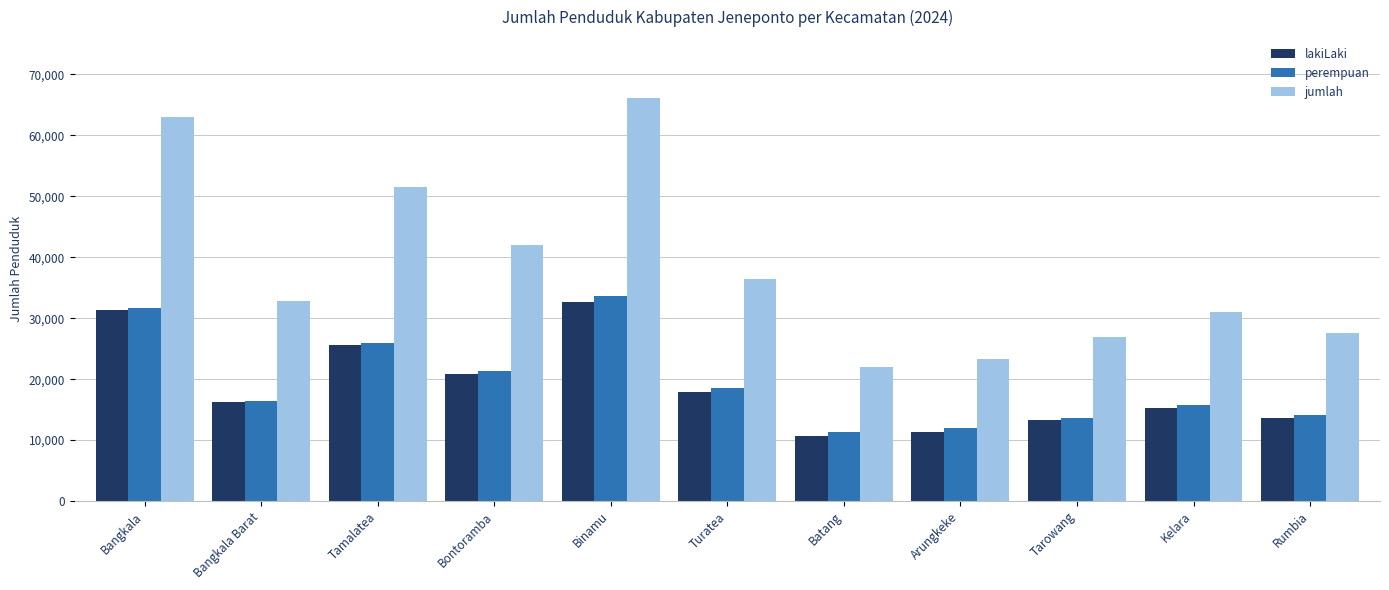

Which series has the largest total across all categories?

jumlah